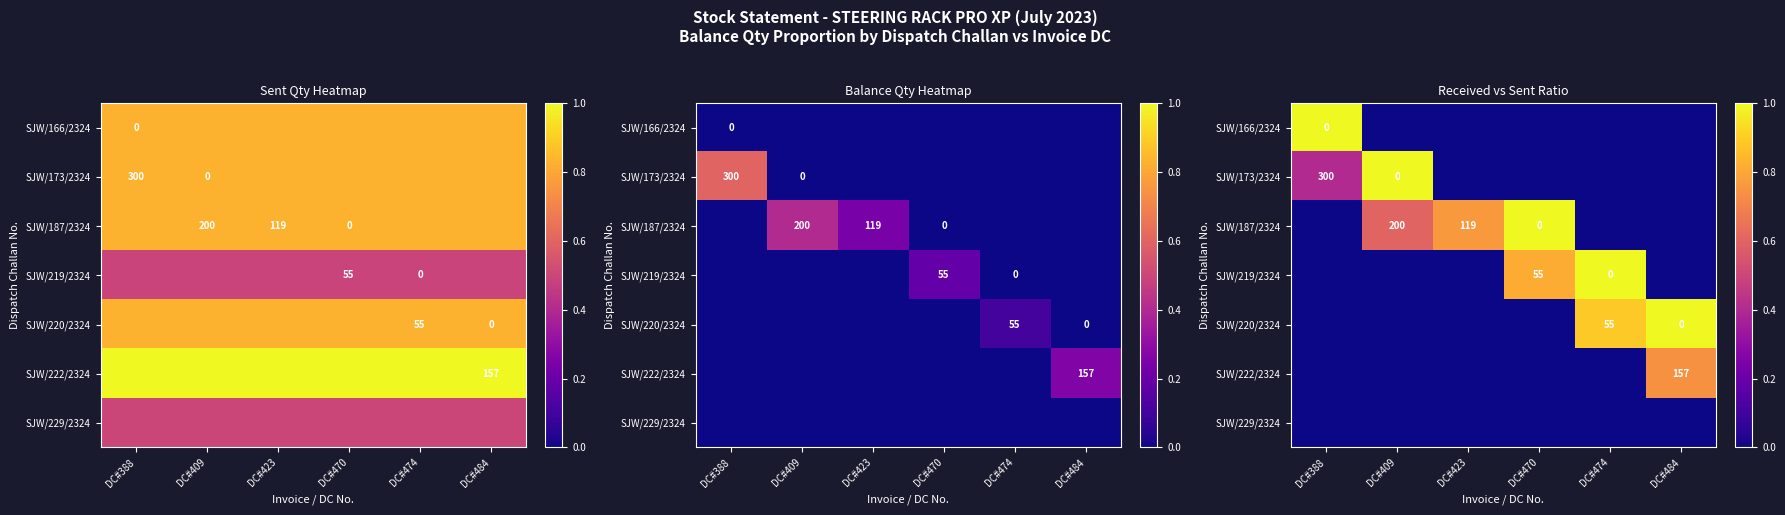

At how many categories does at least one series exceed 0?

6